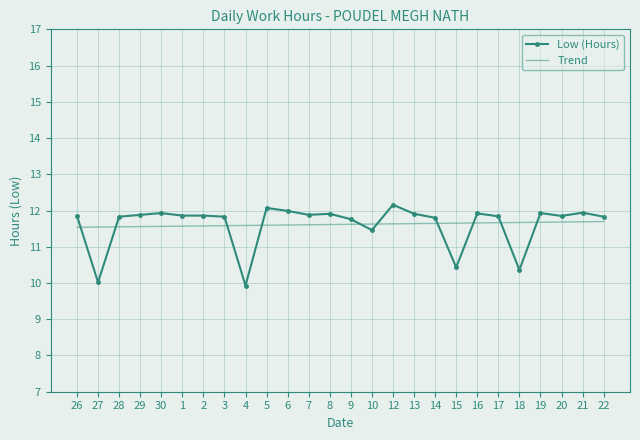

What position from the left is 9?

14